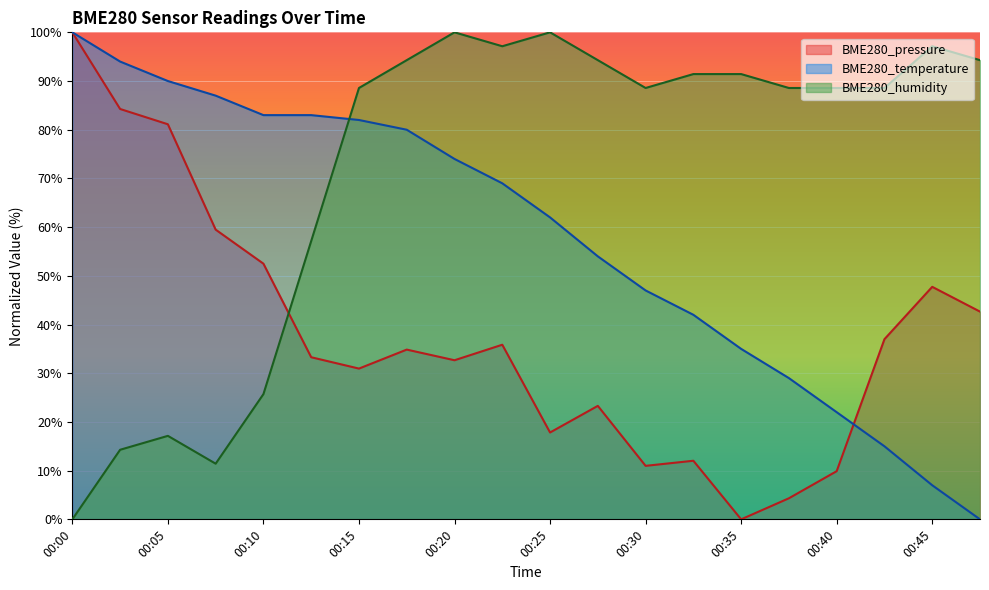

At which category does the chart reach its peak across all series?

00:00